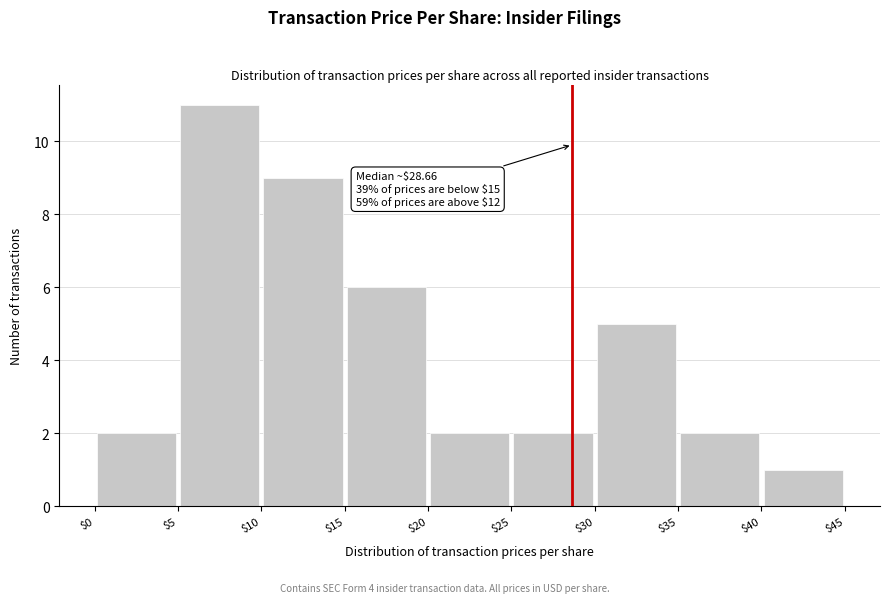

Which range on the x-axis has the tallest bar?

$5 to $10